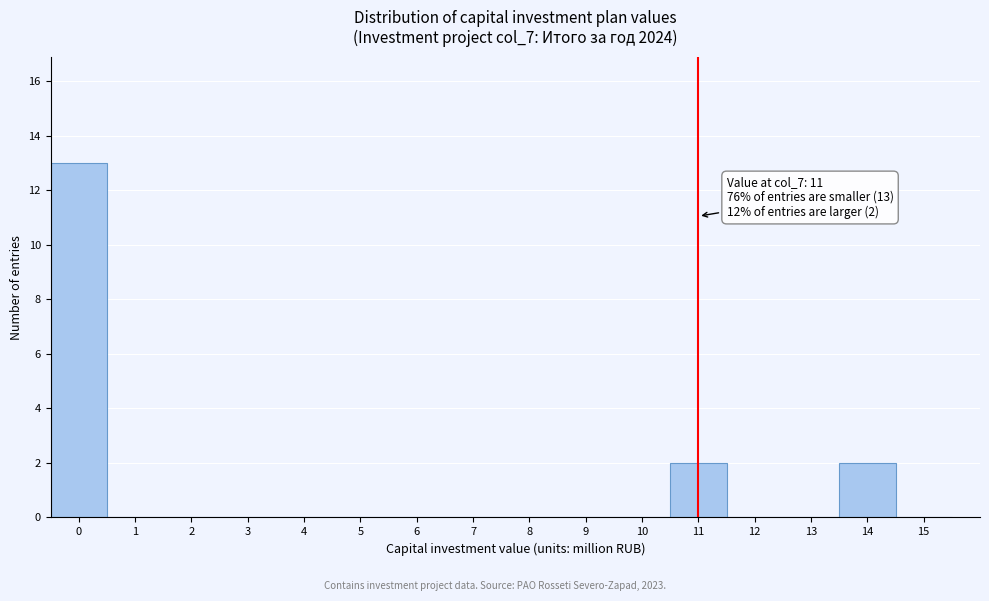

Over which range of the x-axis is the bar tallest?

-0.5 to 0.5